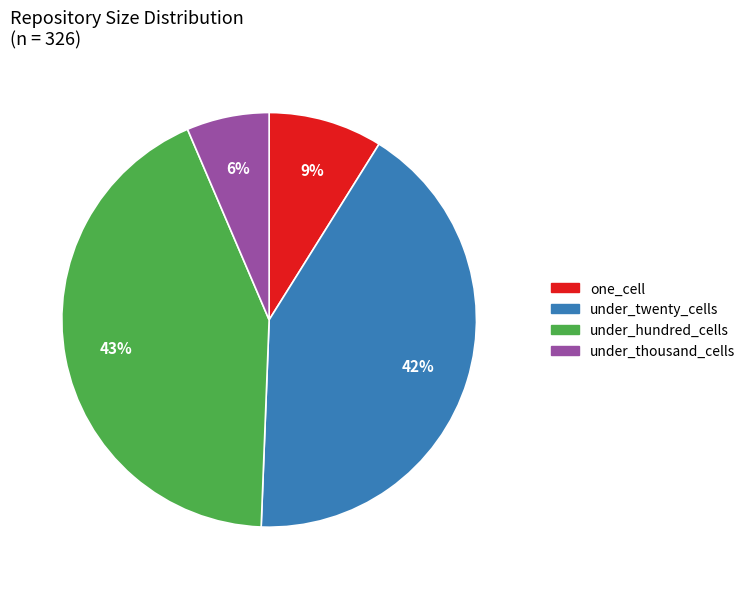

To the nearest percent, what is the combined percentage of under_twenty_cells and one_cell?

51%